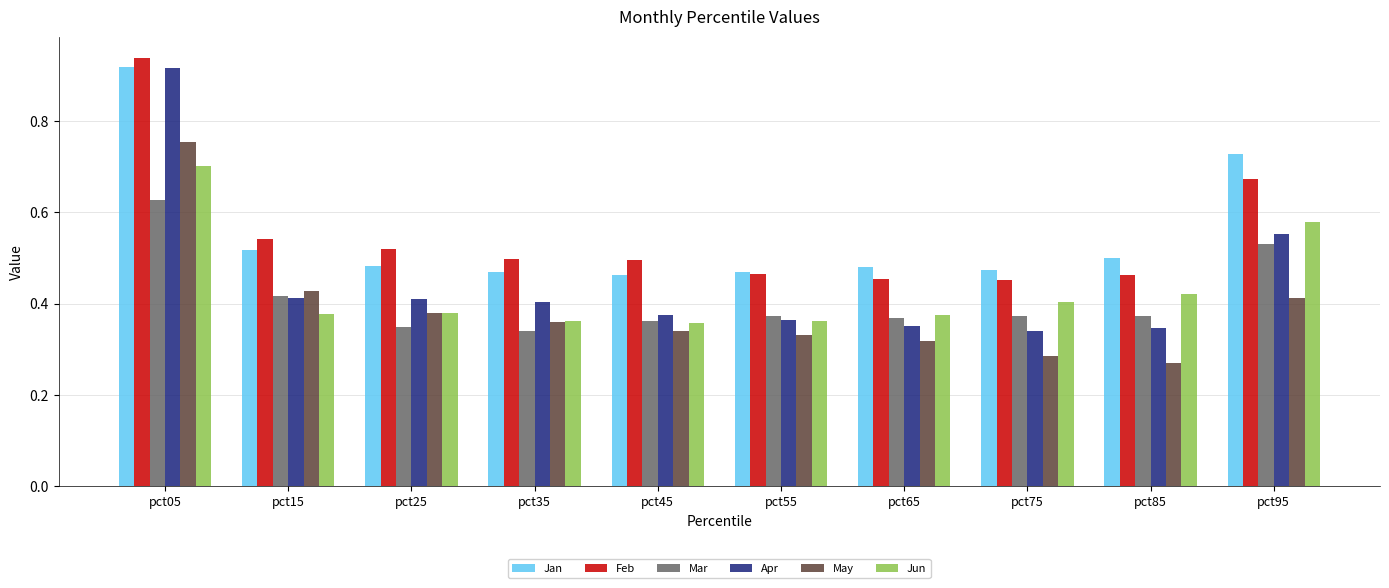

How many Feb values are between 0 and 1?

10